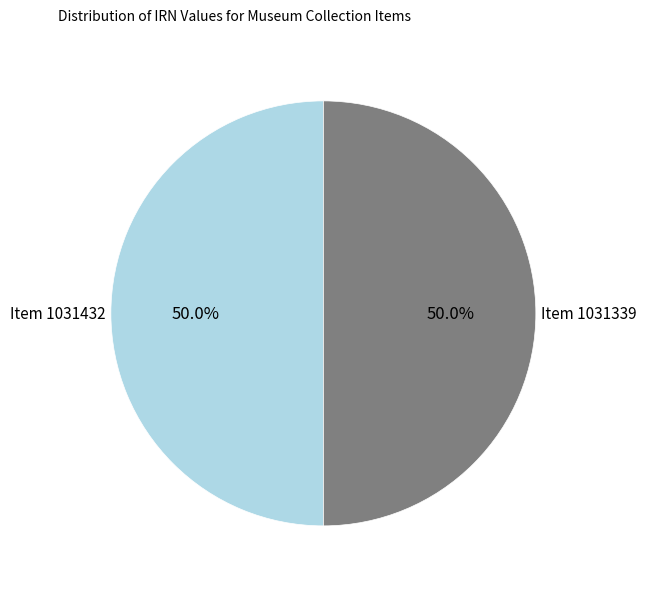

What is the ratio of the value at Item 1031432 to the value at Item 1031339?

1.0